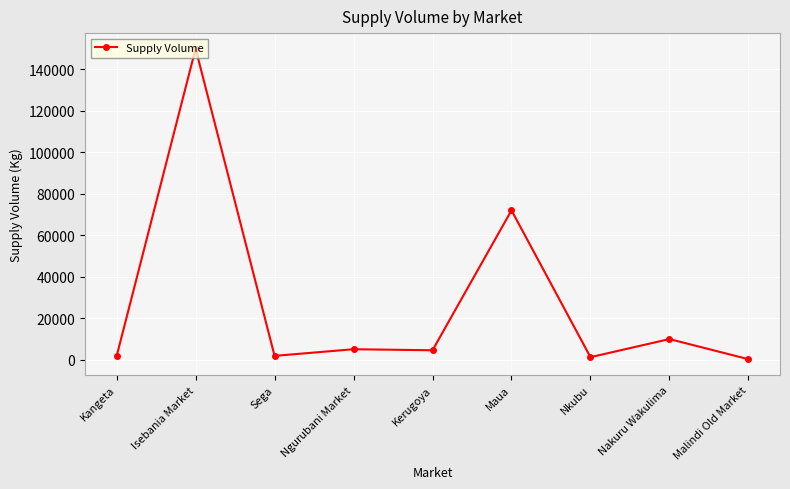

How many distinct data groups are displayed?

1